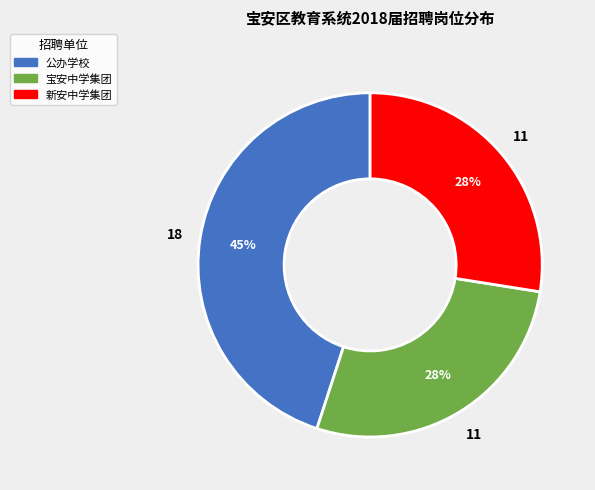

Is there any slice that represents more than half of the pie?

No